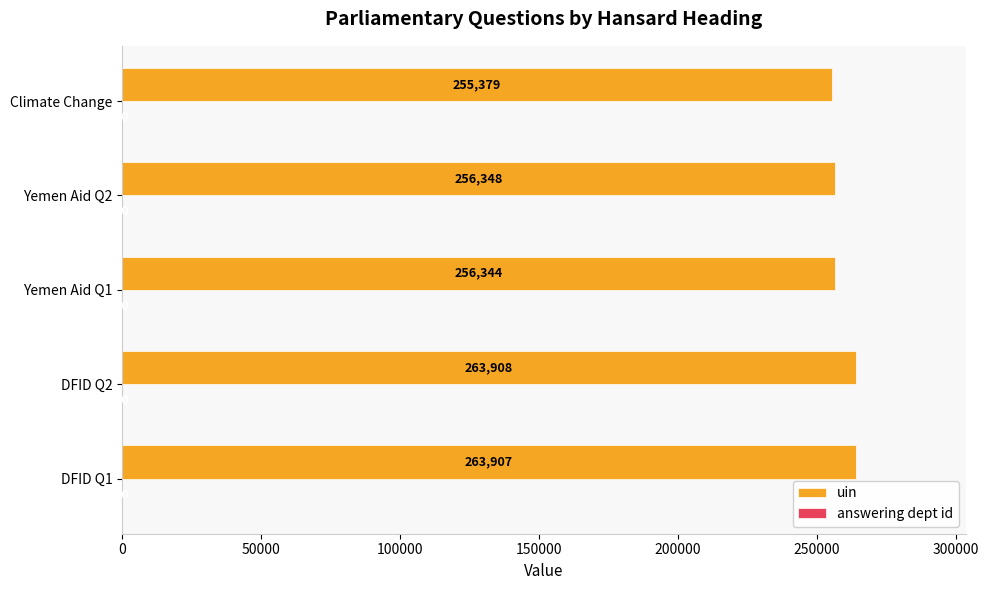

Which series has the largest total across all categories?

uin